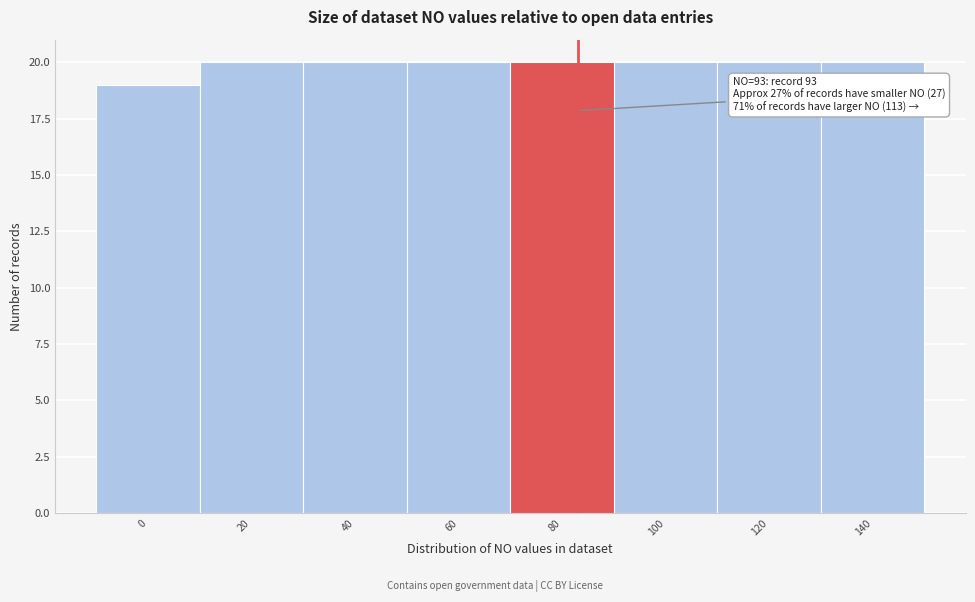

Reading left to right, what are all the values shown in this chart?

0=19	20=20	40=20	60=20	80=20	100=20	120=20	140=20